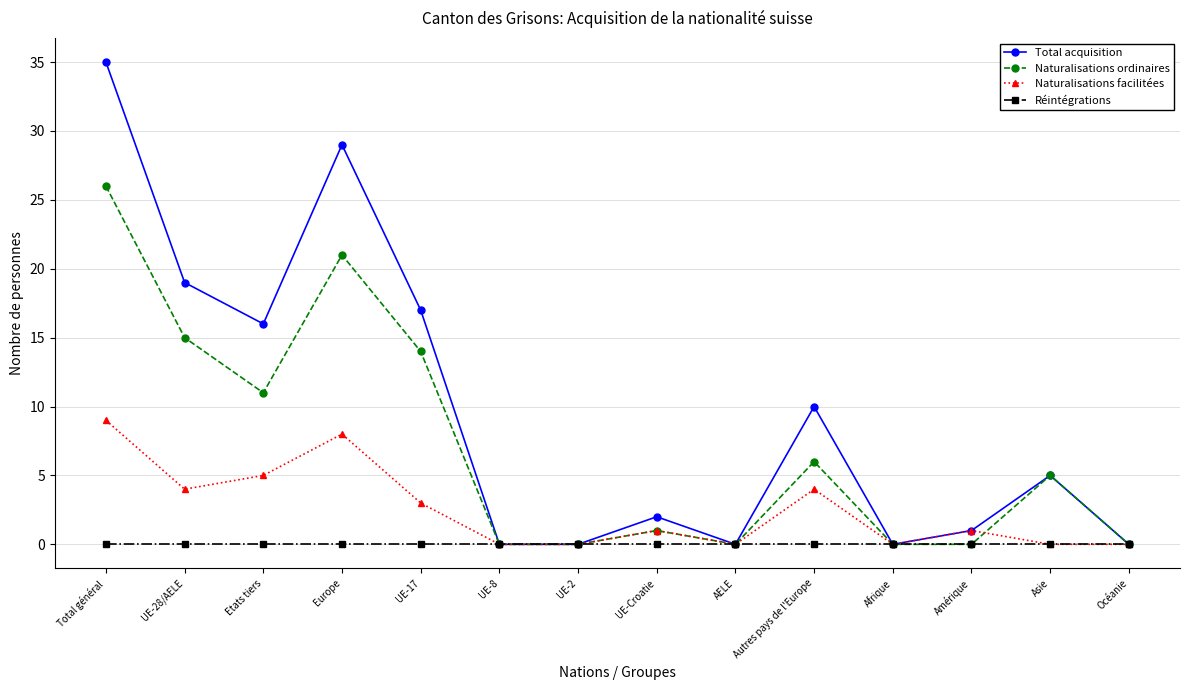

How many lines are shown in the chart?

4